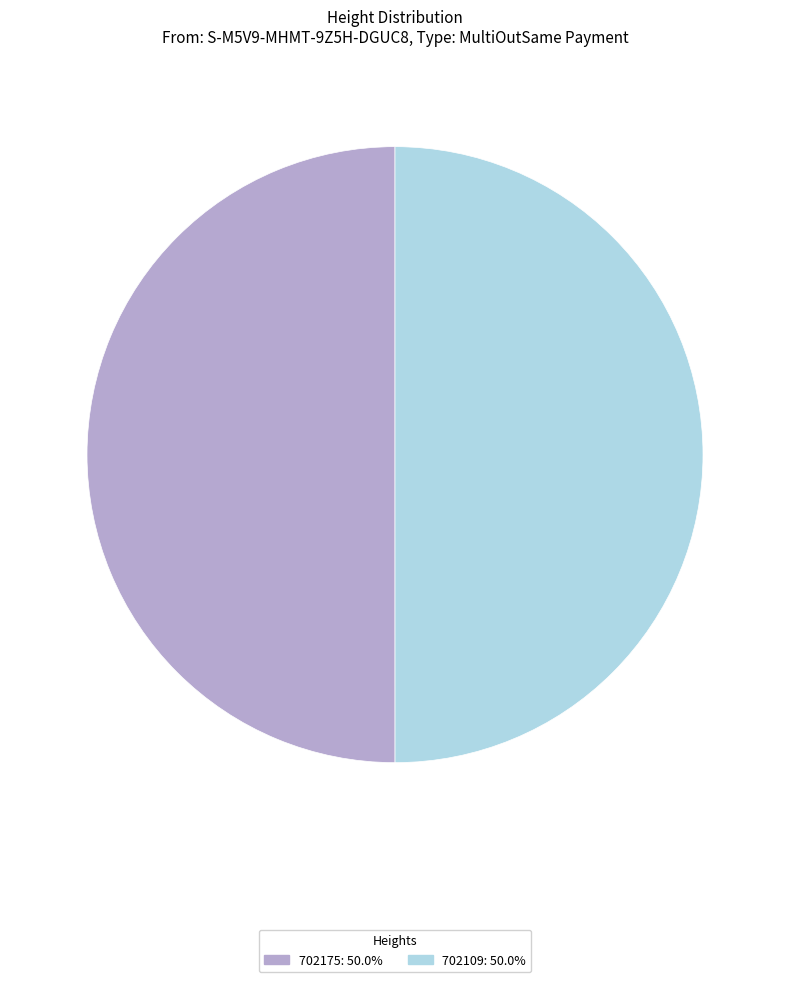

Do 702175 and 702109 together represent more than half of the pie?

Yes